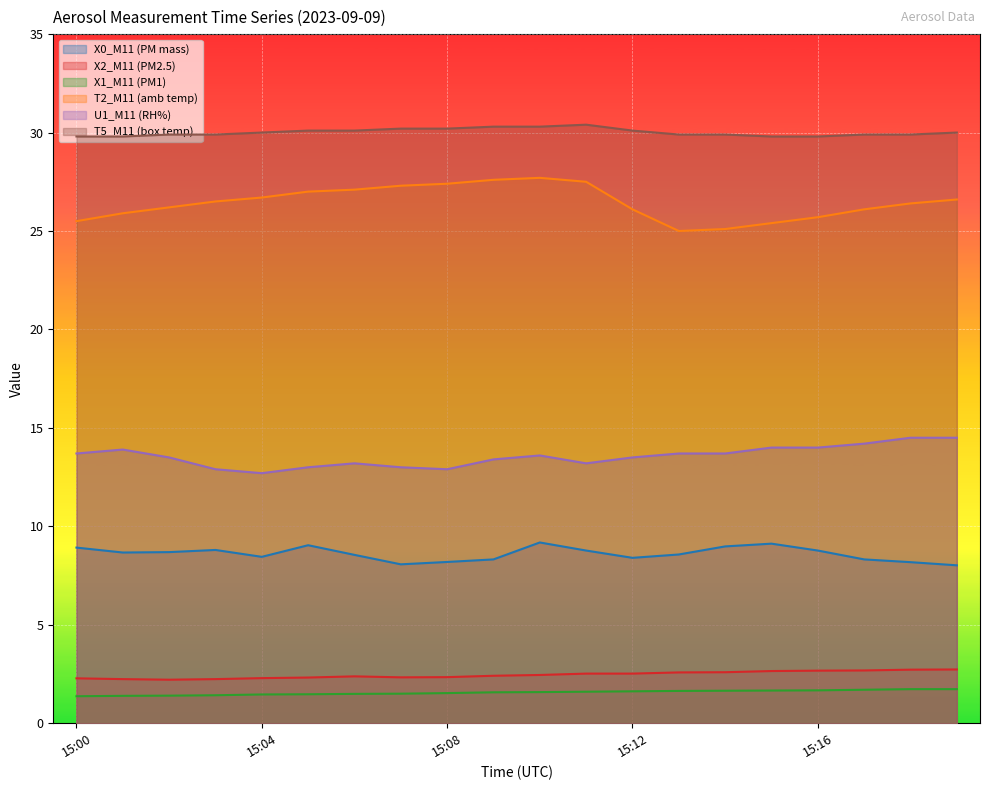

What is the sum of all X2_M11 (PM2.5) values?

49.1